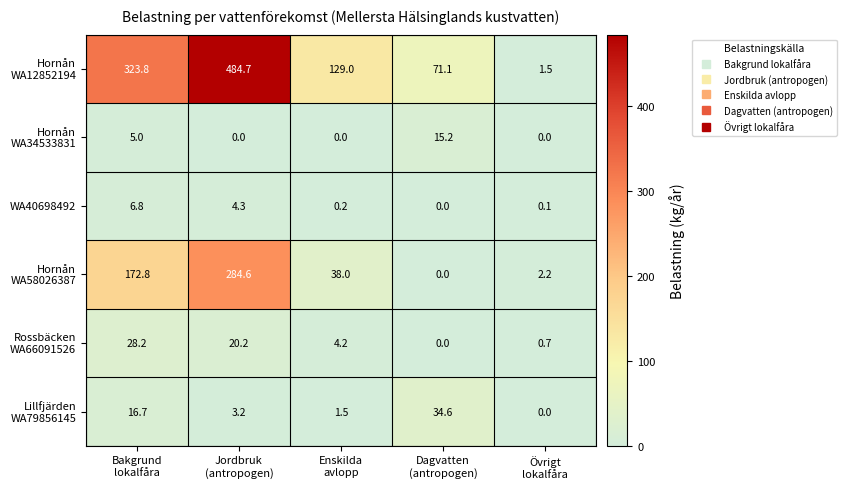

What is the maximum value shown in the chart?

484.7